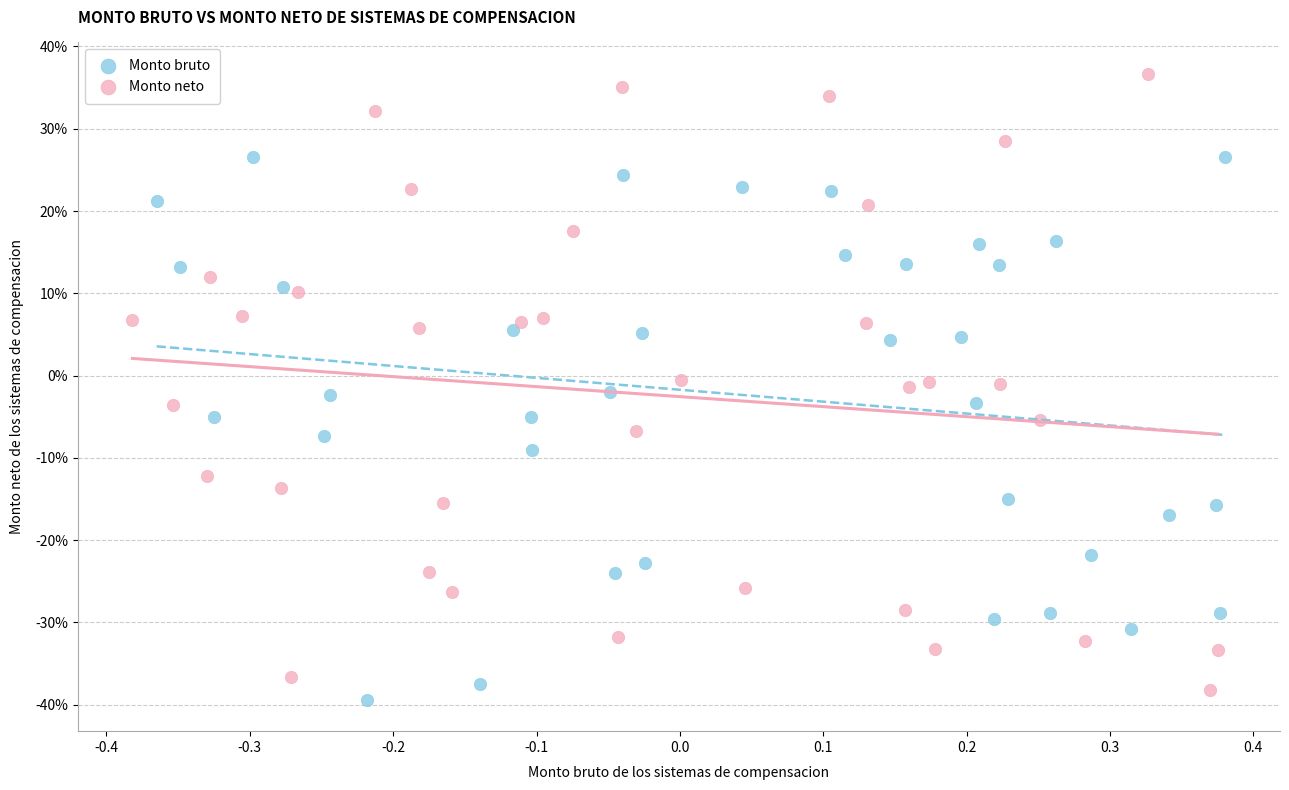

Which series reaches the maximum Y coordinate?

Monto neto